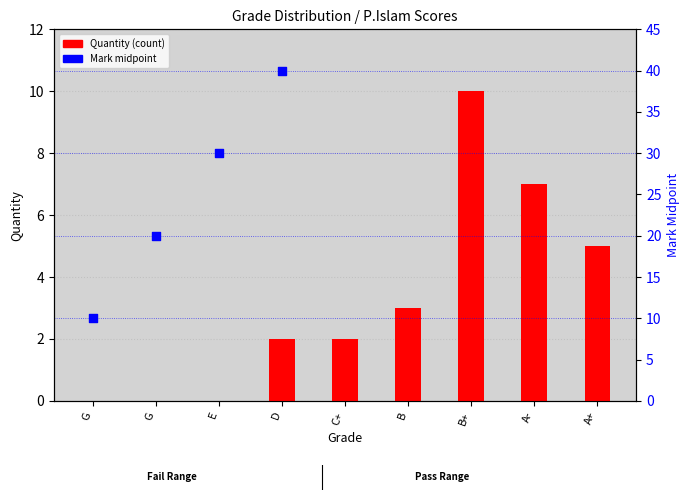

Which series has the largest Y range (max minus min)?

Mark midpoint